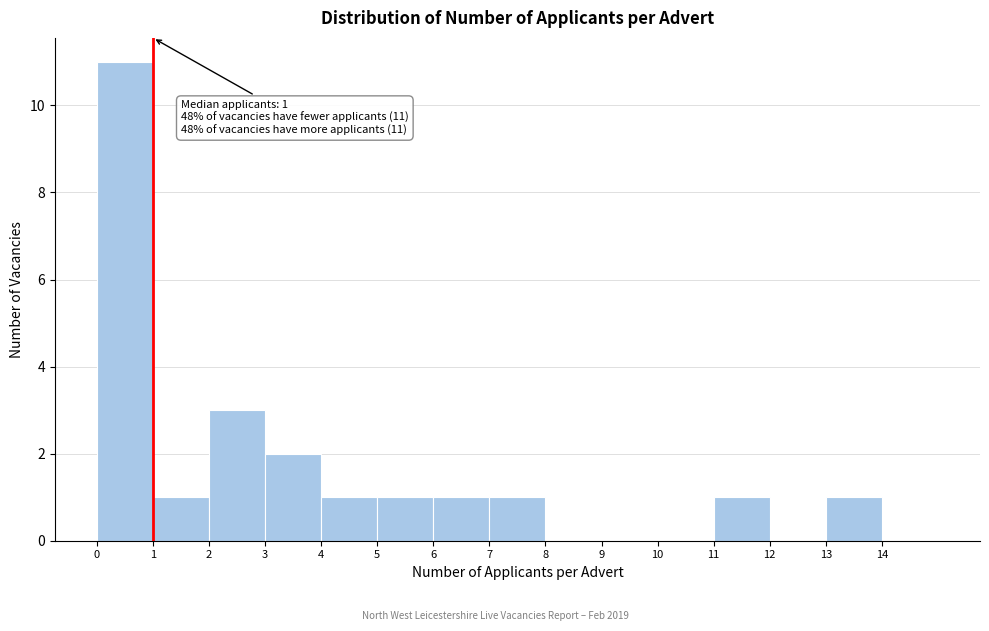

Over which range of the x-axis is the bar tallest?

0 to 1